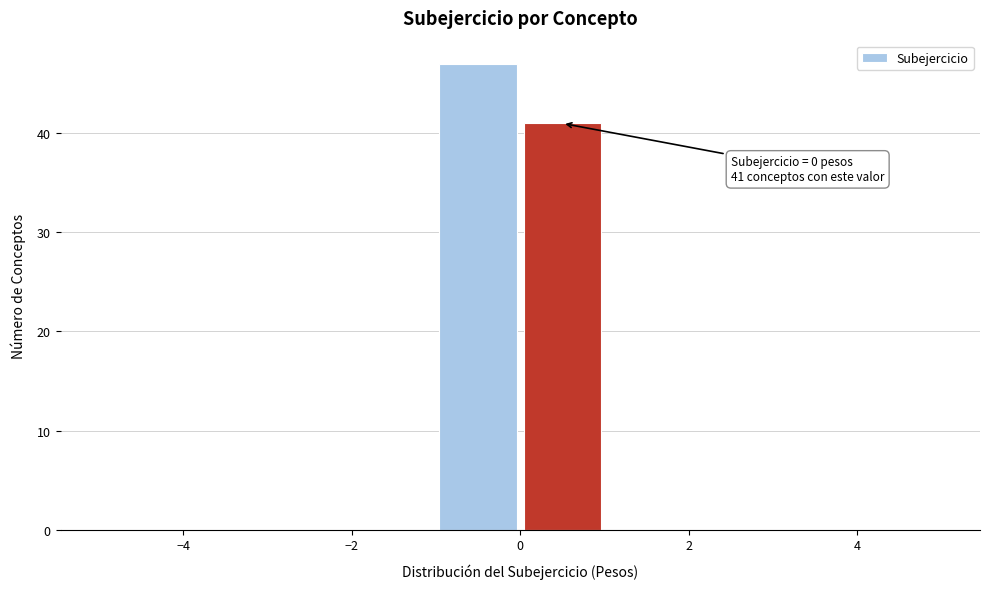

Over which range of the x-axis is the bar tallest?

-1 to 0